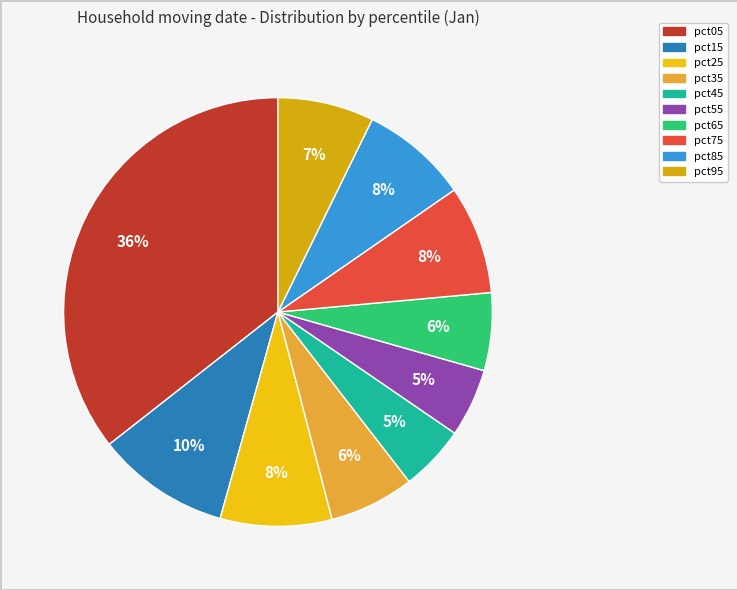

What percentage is the pct35 slice, to the nearest percent?

6%